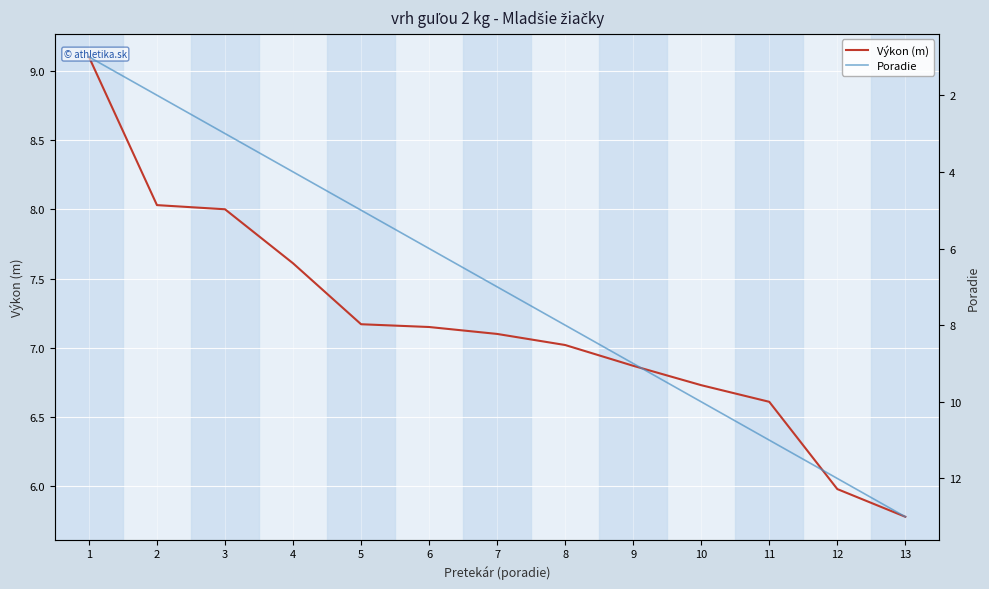

At how many categories does at least one series exceed 6?

13